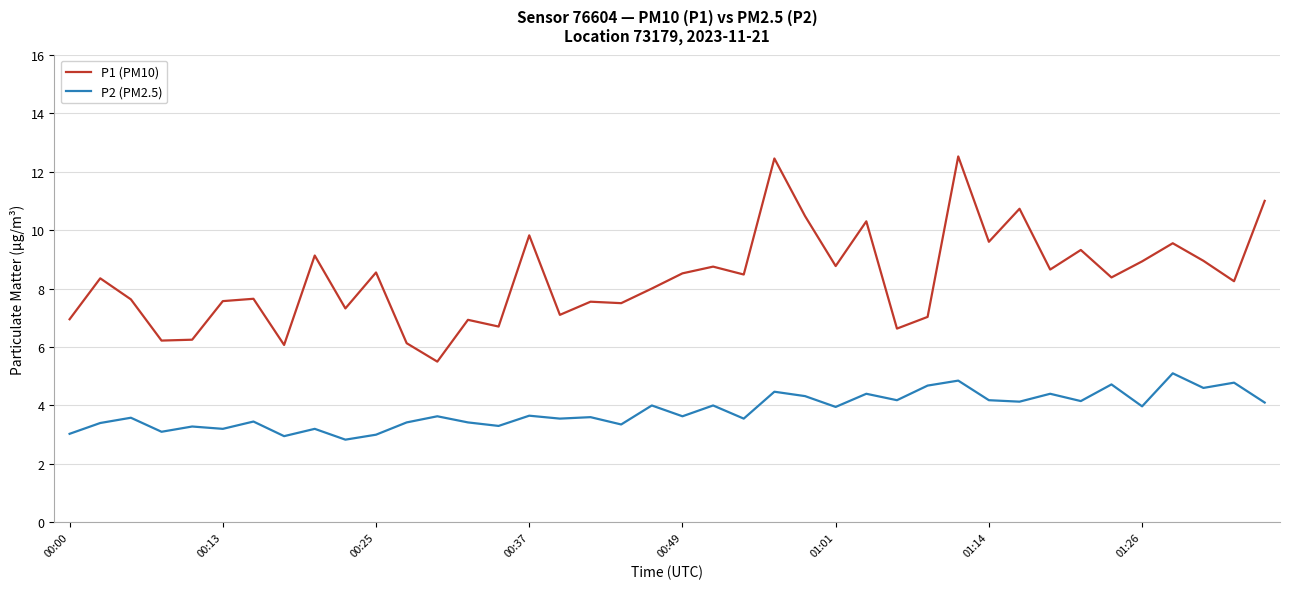

Which series has the largest total across all categories?

P1 (PM10)